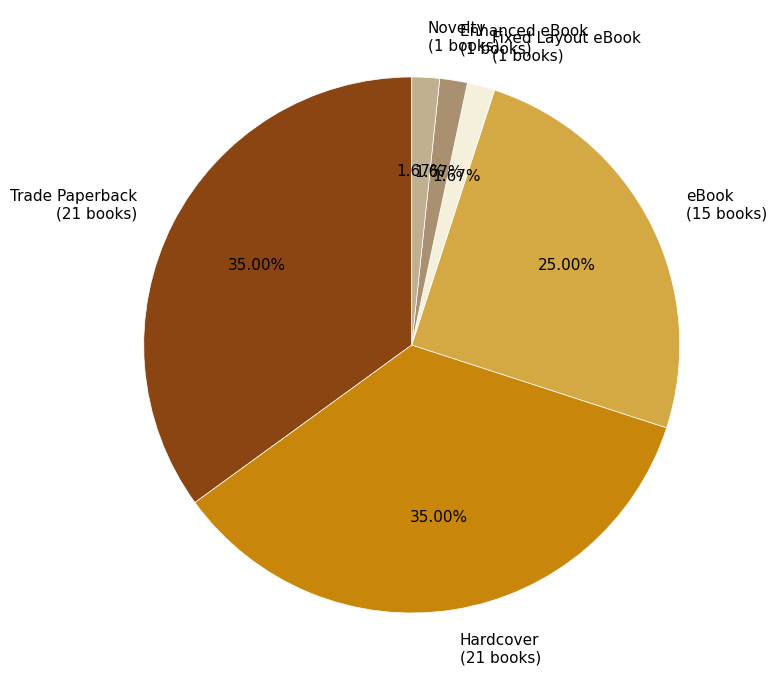

Approximately how many times larger is the value at Fixed Layout eBook compared to Enhanced eBook?

1.0